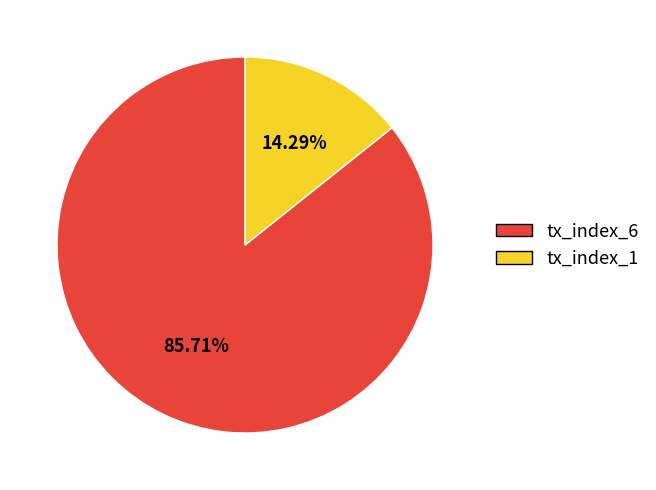

Which category has the smallest portion of the pie?

tx_index_1